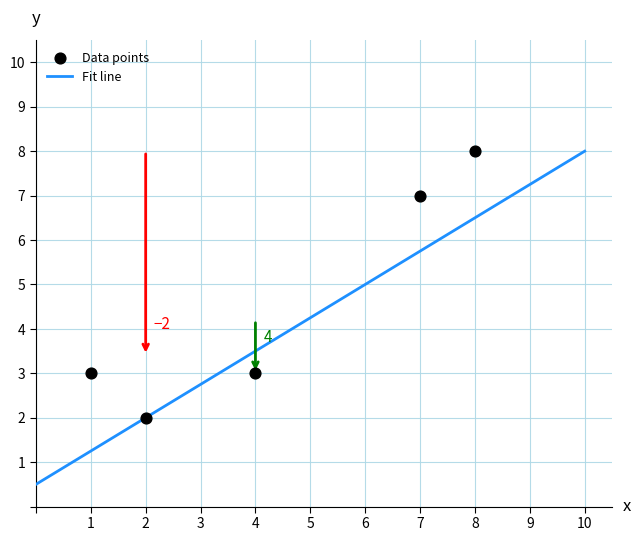

What is the average Y value?

5